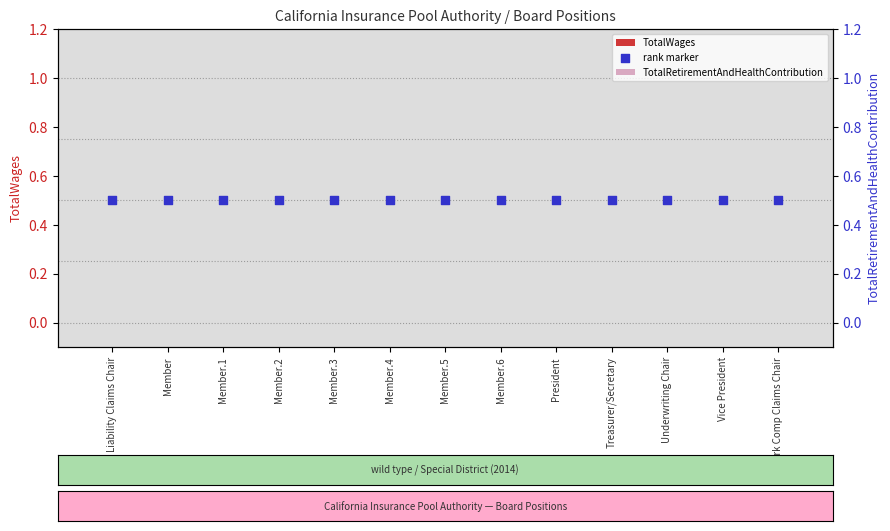

At how many categories does at least one series exceed 0?

13